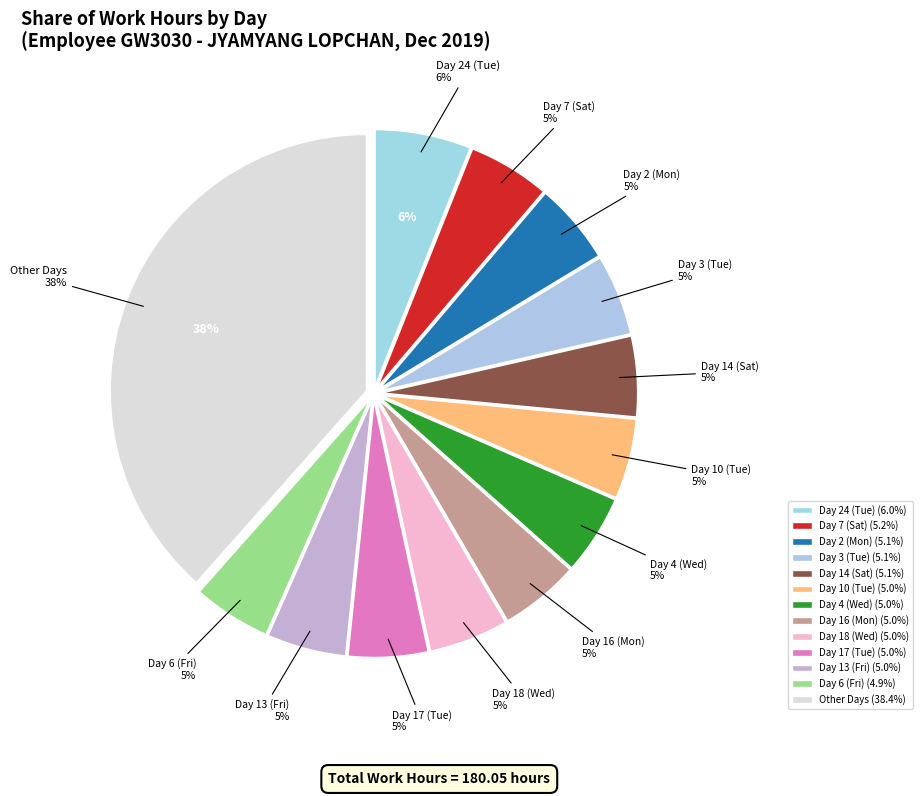

Which has a higher value, Day 13 (Fri) or Day 8 (Sun)?

Day 13 (Fri)